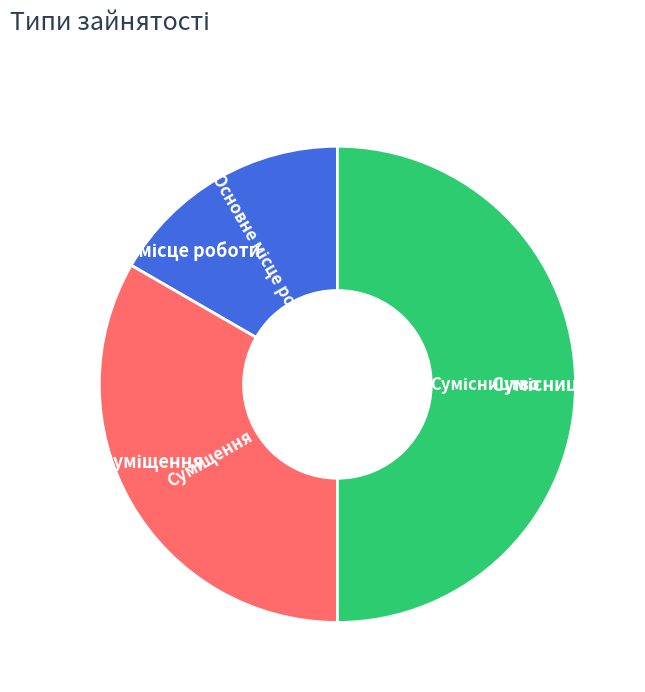

Approximately how many times larger is the value at Суміщення compared to Сумісництво?

0.7